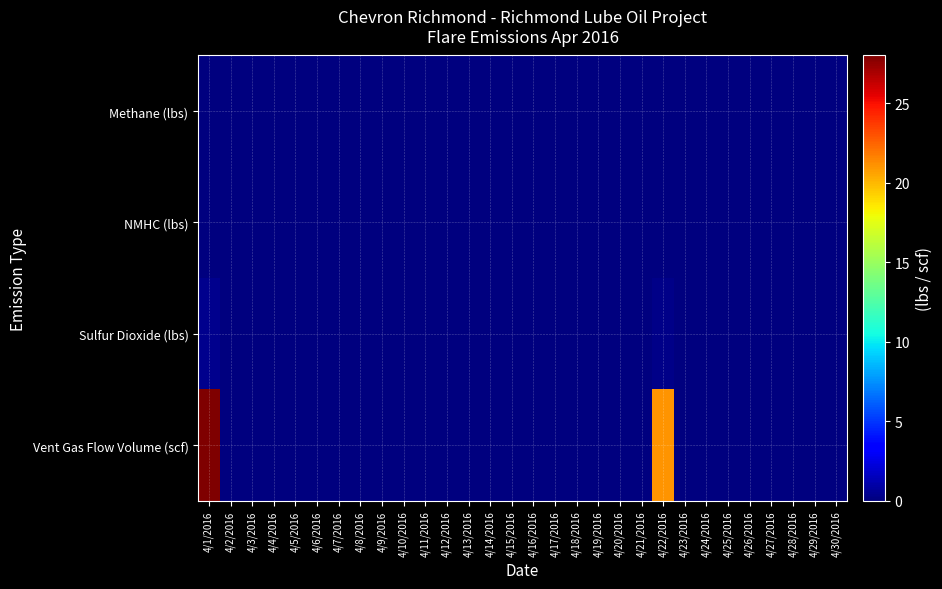

Reading left to right, list all the values displayed in this chart.

Methane (lbs): 4/1/2016=0.0	4/2/2016=0.0	4/3/2016=0.0	4/4/2016=0.0	4/5/2016=0.0	4/6/2016=0.0	4/7/2016=0.0	4/8/2016=0.0	4/9/2016=0.0	4/10/2016=0.0	4/11/2016=0.0	4/12/2016=0.0	4/13/2016=0.0	4/14/2016=0.0	4/15/2016=0.0	4/16/2016=0.0	4/17/2016=0.0	4/18/2016=0.0	4/19/2016=0.0	4/20/2016=0.0	4/21/2016=0.0	4/22/2016=0.0	4/23/2016=0.0	4/24/2016=0.0	4/25/2016=0.0	4/26/2016=0.0	4/27/2016=0.0	4/28/2016=0.0	4/29/2016=0.0	4/30/2016=0.0
NMHC (lbs): 4/1/2016=0.0	4/2/2016=0.0	4/3/2016=0.0	4/4/2016=0.0	4/5/2016=0.0	4/6/2016=0.0	4/7/2016=0.0	4/8/2016=0.0	4/9/2016=0.0	4/10/2016=0.0	4/11/2016=0.0	4/12/2016=0.0	4/13/2016=0.0	4/14/2016=0.0	4/15/2016=0.0	4/16/2016=0.0	4/17/2016=0.0	4/18/2016=0.0	4/19/2016=0.0	4/20/2016=0.0	4/21/2016=0.0	4/22/2016=0.0	4/23/2016=0.0	4/24/2016=0.0	4/25/2016=0.0	4/26/2016=0.0	4/27/2016=0.0	4/28/2016=0.0	4/29/2016=0.0	4/30/2016=0.0
Sulfur Dioxide (lbs): 4/1/2016=0.3	4/2/2016=0.0	4/3/2016=0.0	4/4/2016=0.0	4/5/2016=0.0	4/6/2016=0.0	4/7/2016=0.0	4/8/2016=0.0	4/9/2016=0.0	4/10/2016=0.0	4/11/2016=0.0	4/12/2016=0.0	4/13/2016=0.0	4/14/2016=0.0	4/15/2016=0.0	4/16/2016=0.0	4/17/2016=0.0	4/18/2016=0.0	4/19/2016=0.0	4/20/2016=0.0	4/21/2016=0.0	4/22/2016=0.3	4/23/2016=0.0	4/24/2016=0.0	4/25/2016=0.0	4/26/2016=0.0	4/27/2016=0.0	4/28/2016=0.0	4/29/2016=0.0	4/30/2016=0.0
Vent Gas Flow Volume (scf): 4/1/2016=28.0	4/2/2016=0.0	4/3/2016=0.0	4/4/2016=0.0	4/5/2016=0.0	4/6/2016=0.0	4/7/2016=0.0	4/8/2016=0.0	4/9/2016=0.0	4/10/2016=0.0	4/11/2016=0.0	4/12/2016=0.0	4/13/2016=0.0	4/14/2016=0.0	4/15/2016=0.0	4/16/2016=0.0	4/17/2016=0.0	4/18/2016=0.0	4/19/2016=0.0	4/20/2016=0.0	4/21/2016=0.0	4/22/2016=21.0	4/23/2016=0.0	4/24/2016=0.0	4/25/2016=0.0	4/26/2016=0.0	4/27/2016=0.0	4/28/2016=0.0	4/29/2016=0.0	4/30/2016=0.0